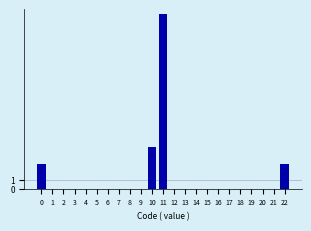

Reading left to right, list all the values displayed in this chart.

0=3	1=0	2=0	3=0	4=0	5=0	6=0	7=0	8=0	9=0	10=5	11=21	12=0	13=0	14=0	15=0	16=0	17=0	18=0	19=0	20=0	21=0	22=3